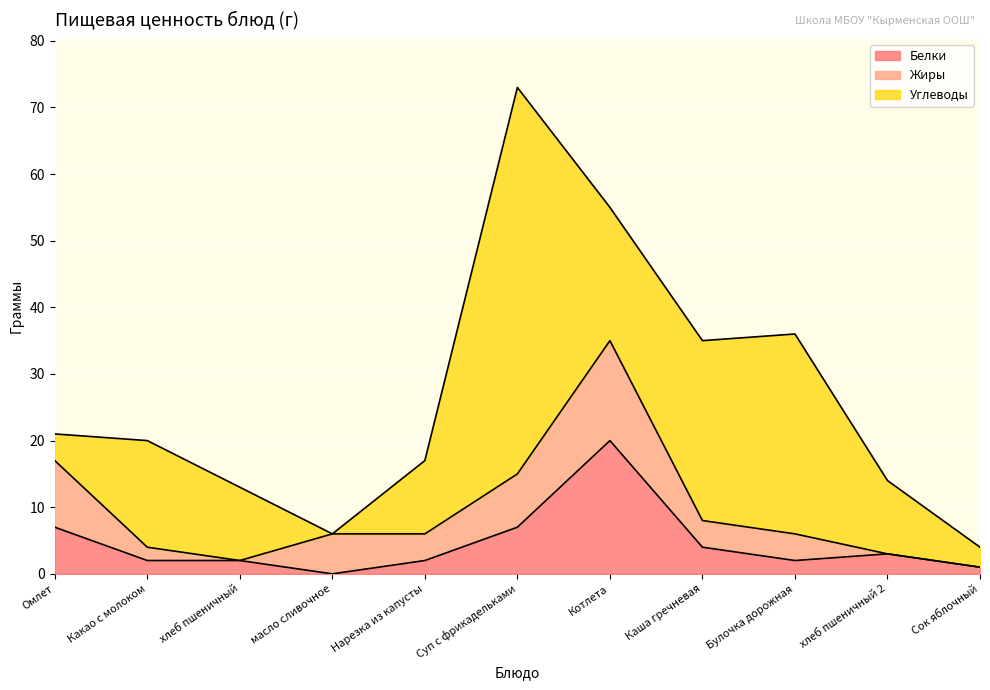

The Жиры series shows 7 at Котлета. True or false?

False